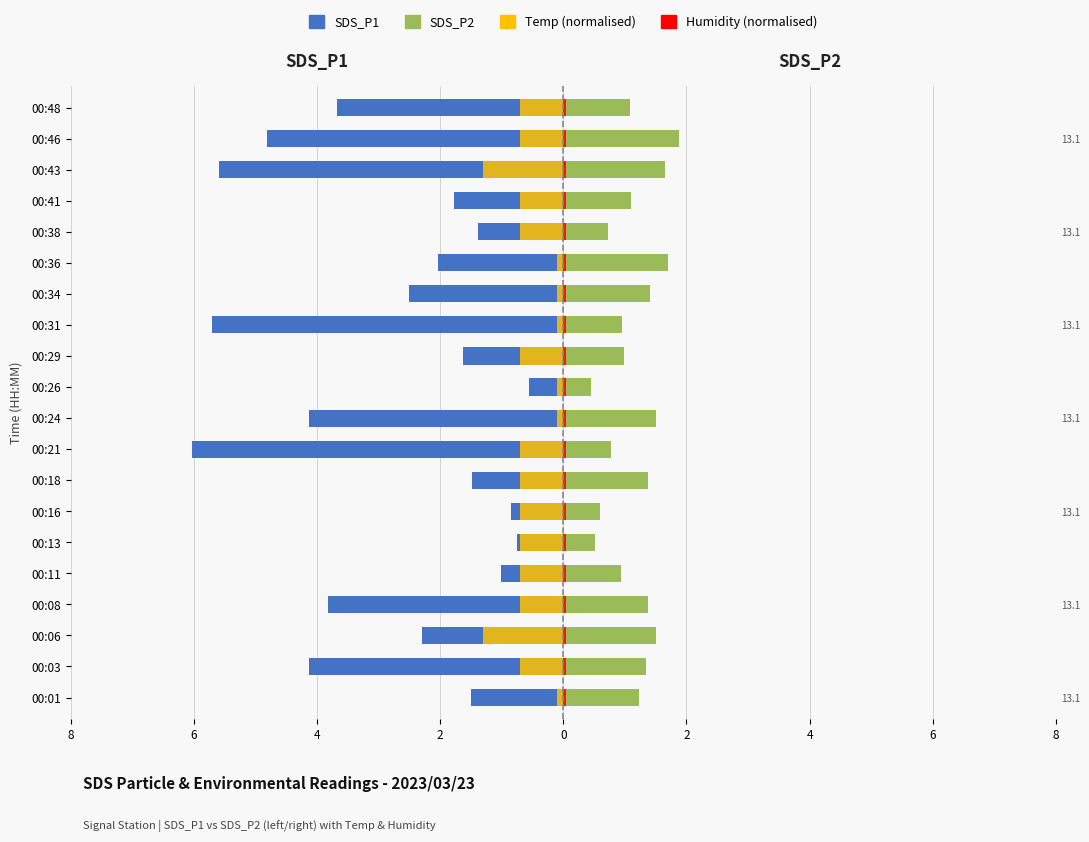

At how many categories does at least one series exceed 0?

20